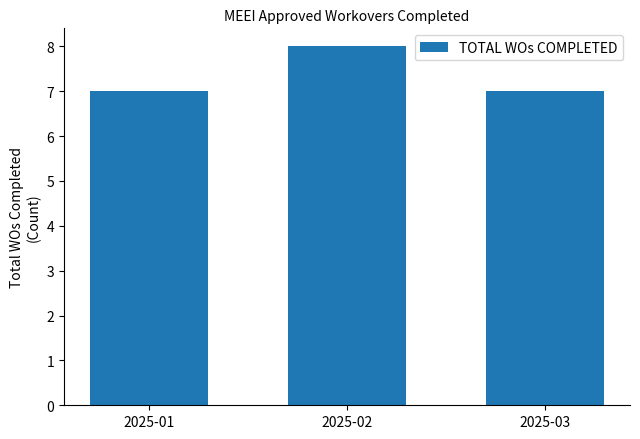

Reading left to right, transcribe all the data shown in this chart.

7	8	7